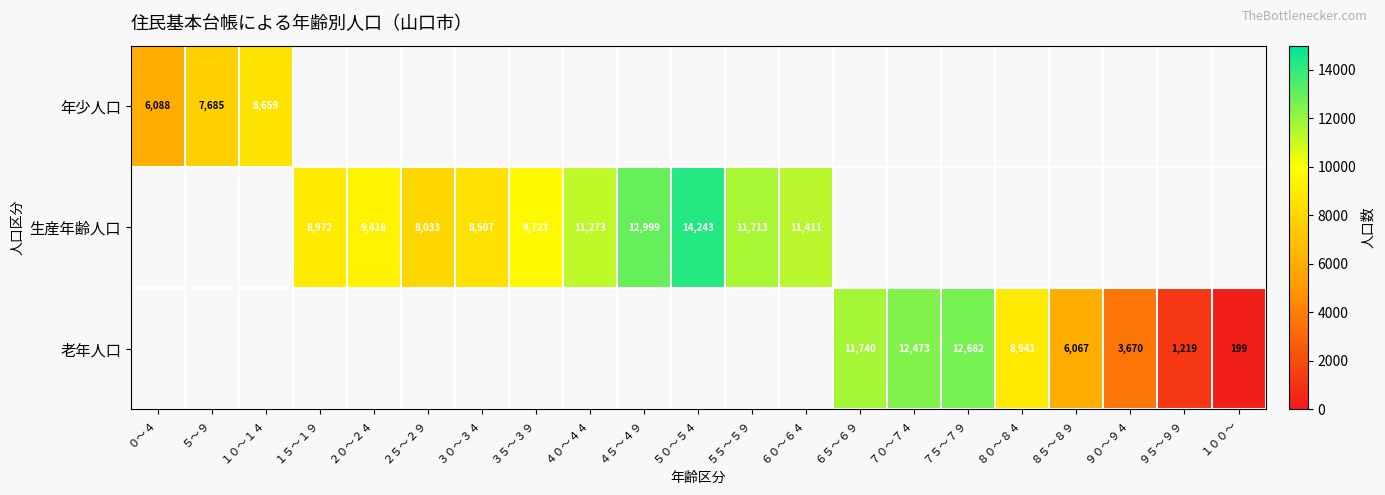

The value of 生産年齢人口 at ２０～２４ is 13875. True or false?

False